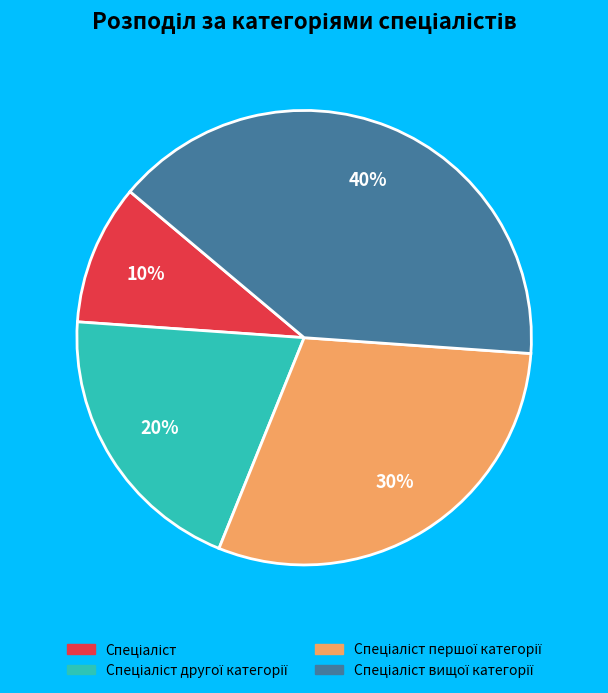

To the nearest percent, what is the difference between the largest and smallest slice percentages?

30%